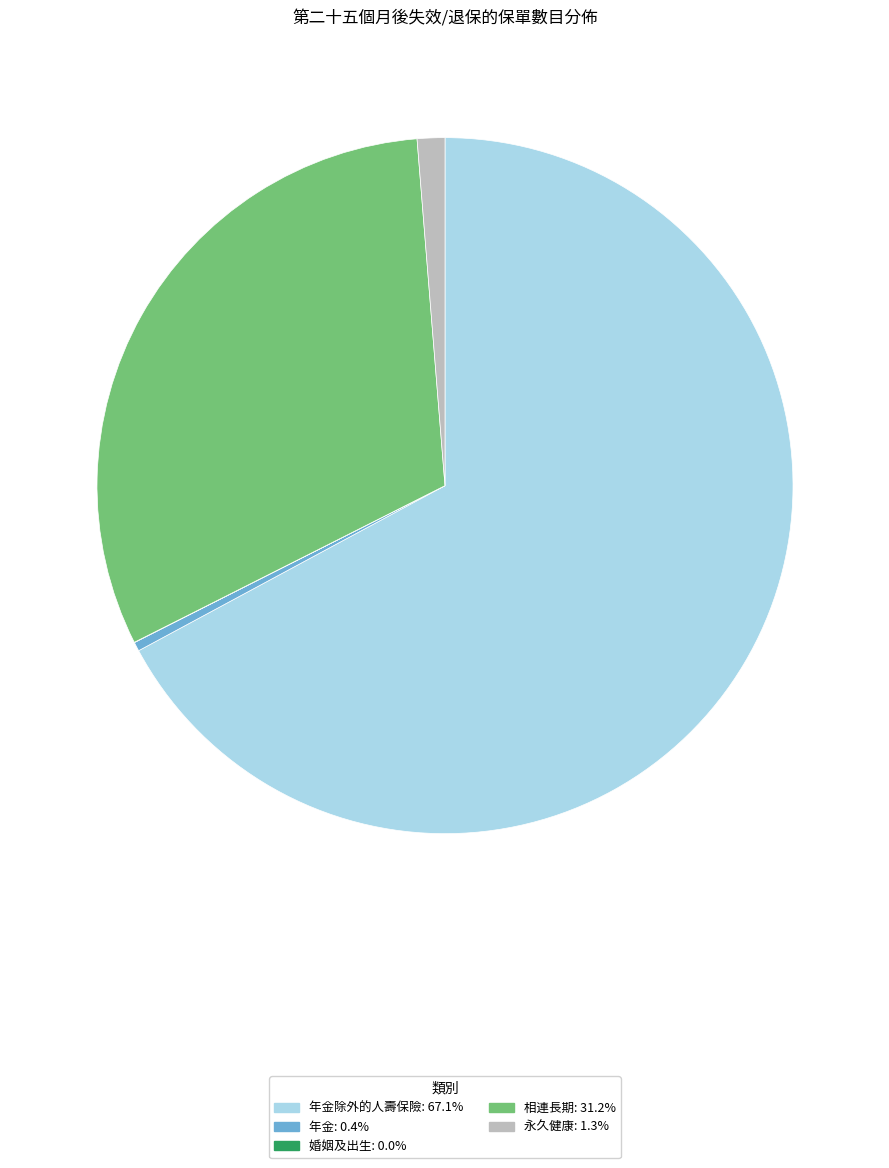

Is there any slice that represents more than half of the pie?

Yes